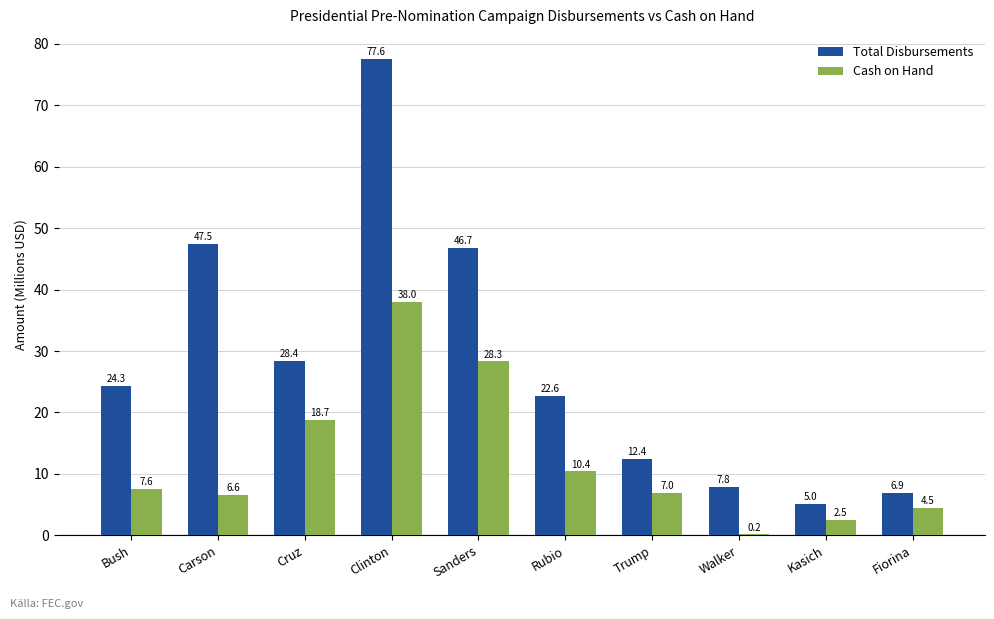

How many groups of bars are there?

10